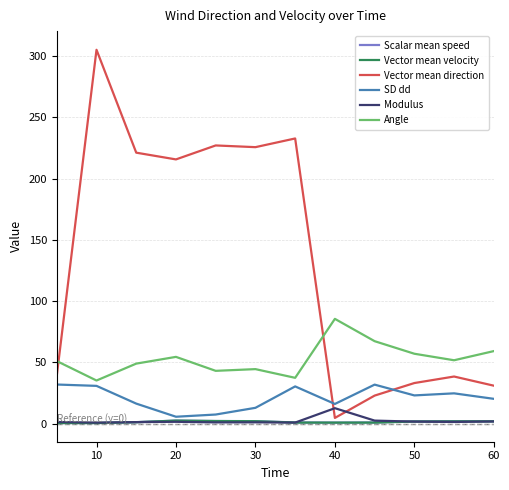

At how many categories does at least one series exceed 138?

6